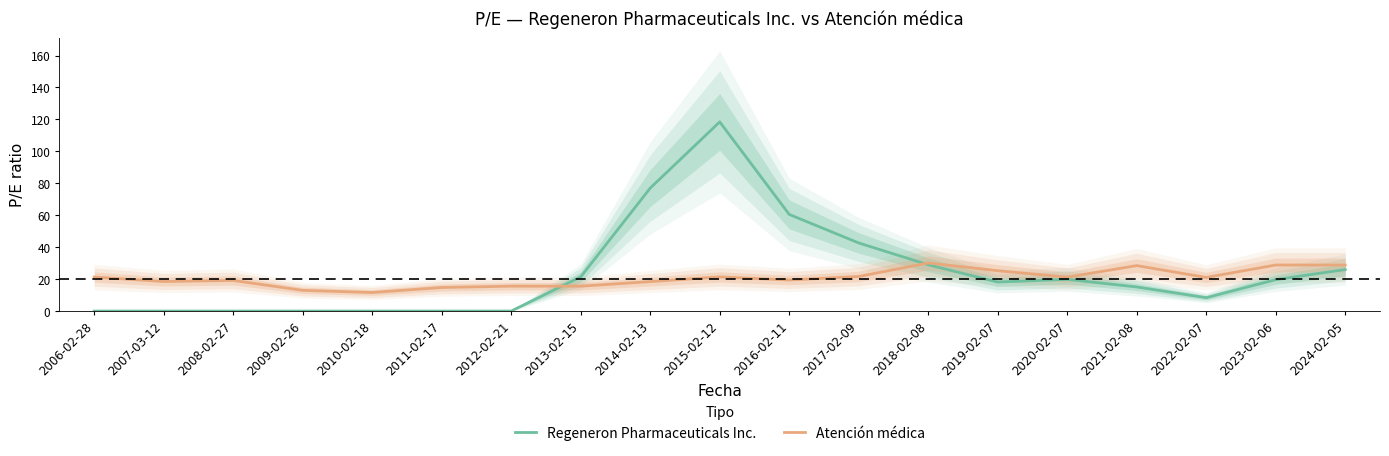

How many data points in Atención médica are above 21?

10